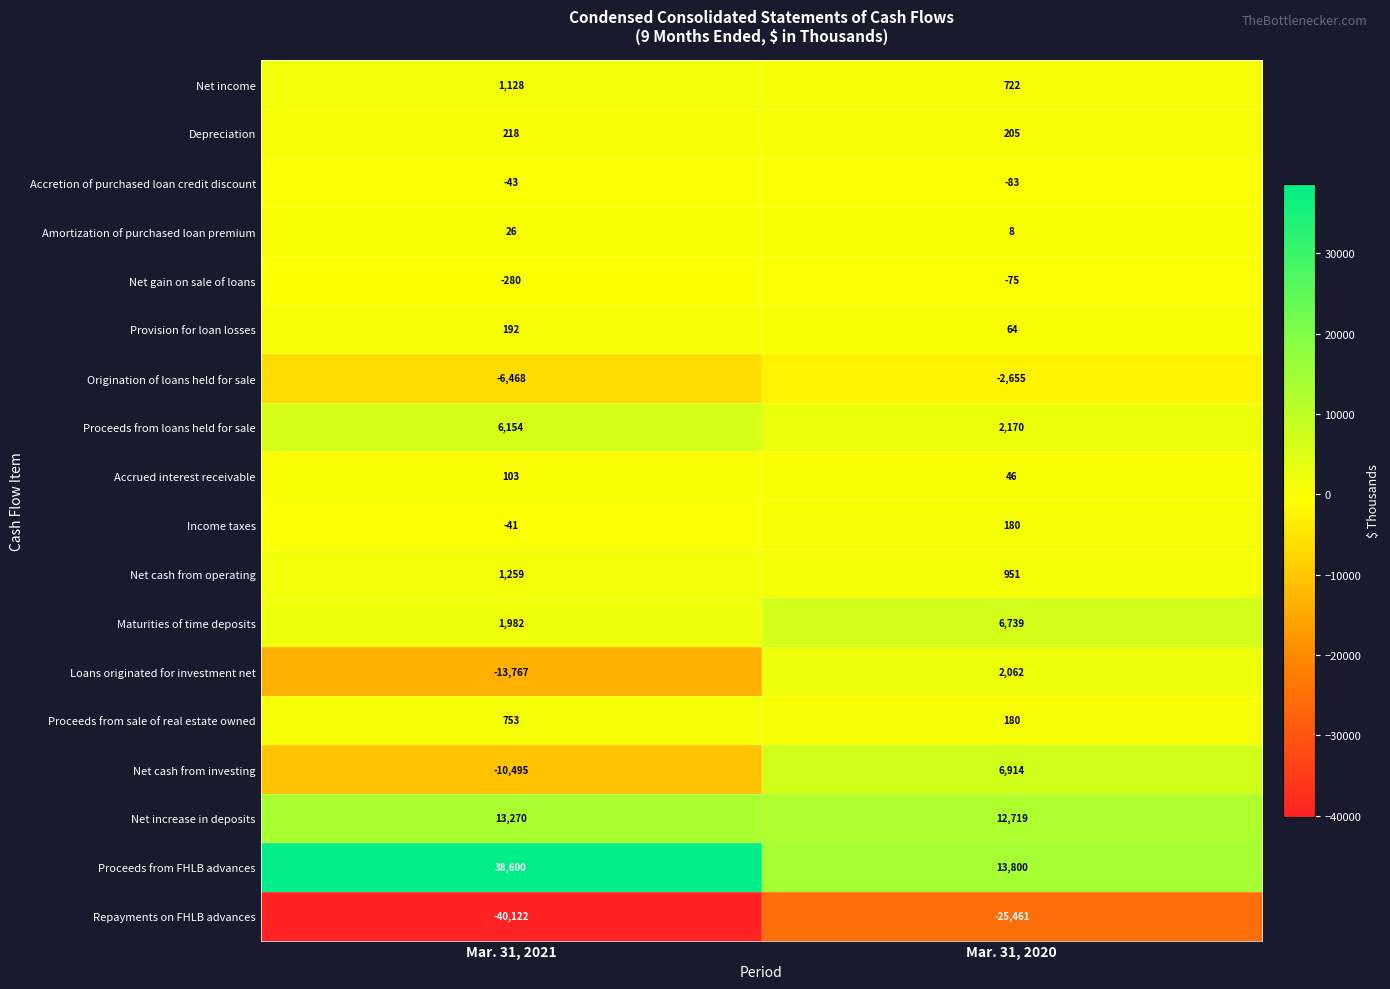

What is the approximate value of Accretion of purchased loan credit discount at Mar. 31, 2020, to the nearest 5?

-85